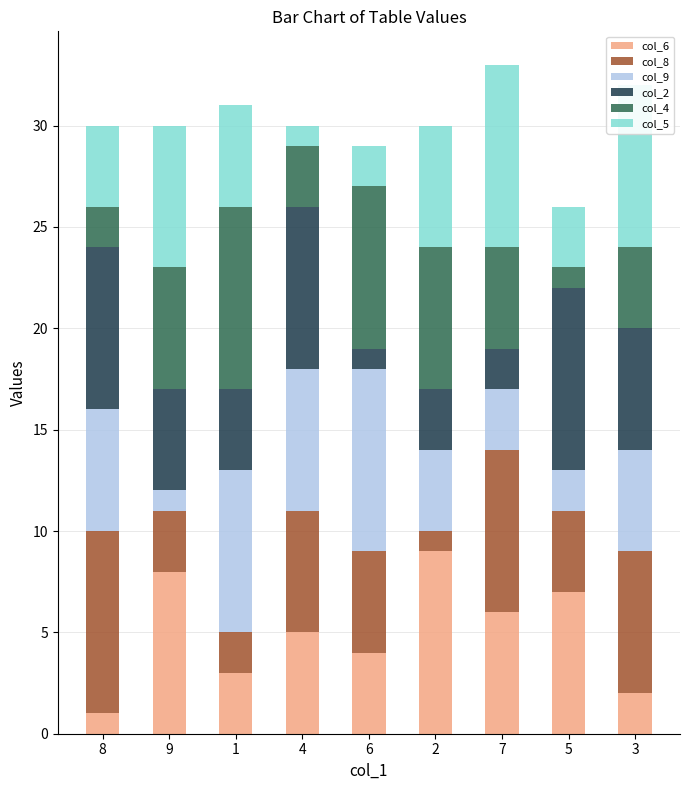

List the labels in order of col_6 value, largest first.

2, 9, 5, 7, 4, 6, 1, 3, 8